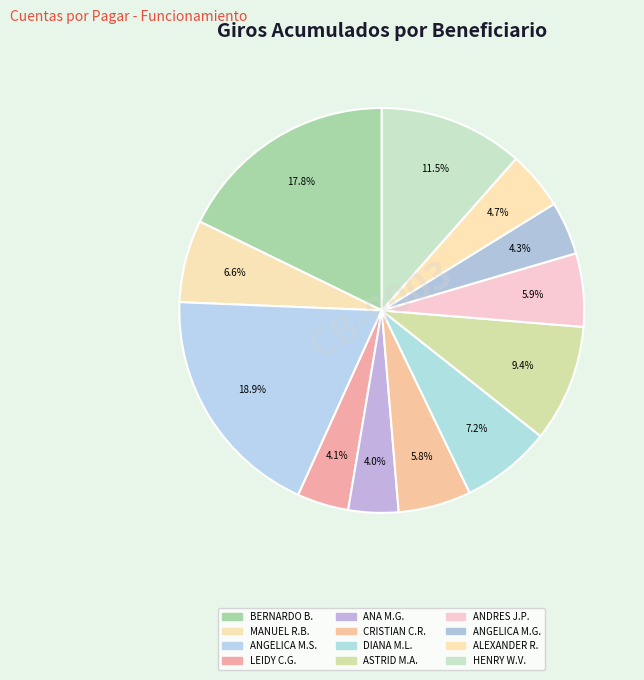

How many slices are in this pie chart?

12